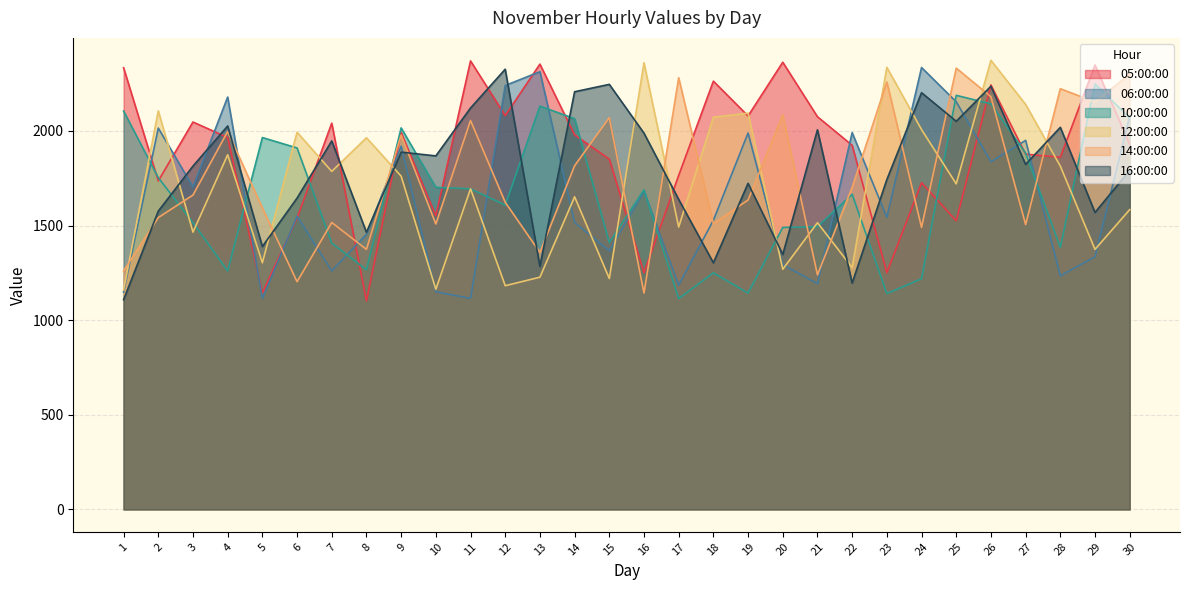

Which series has the widest spread of values?

05:00:00